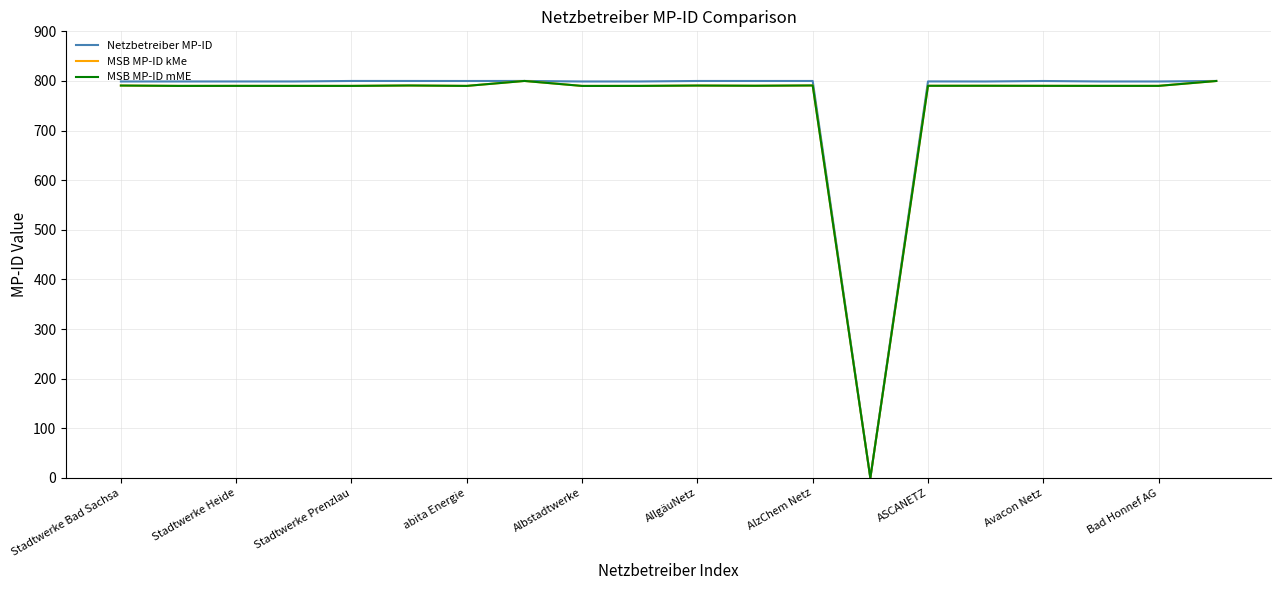

True or false: Netzbetreiber MP-ID and MSB MP-ID kMe intersect in this chart.

False